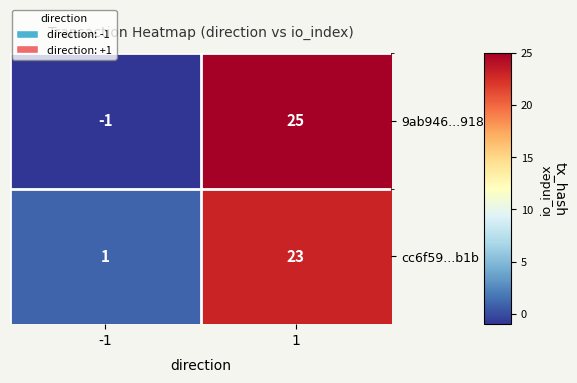

Which series changed the most between -1 and 1?

9ab946...918